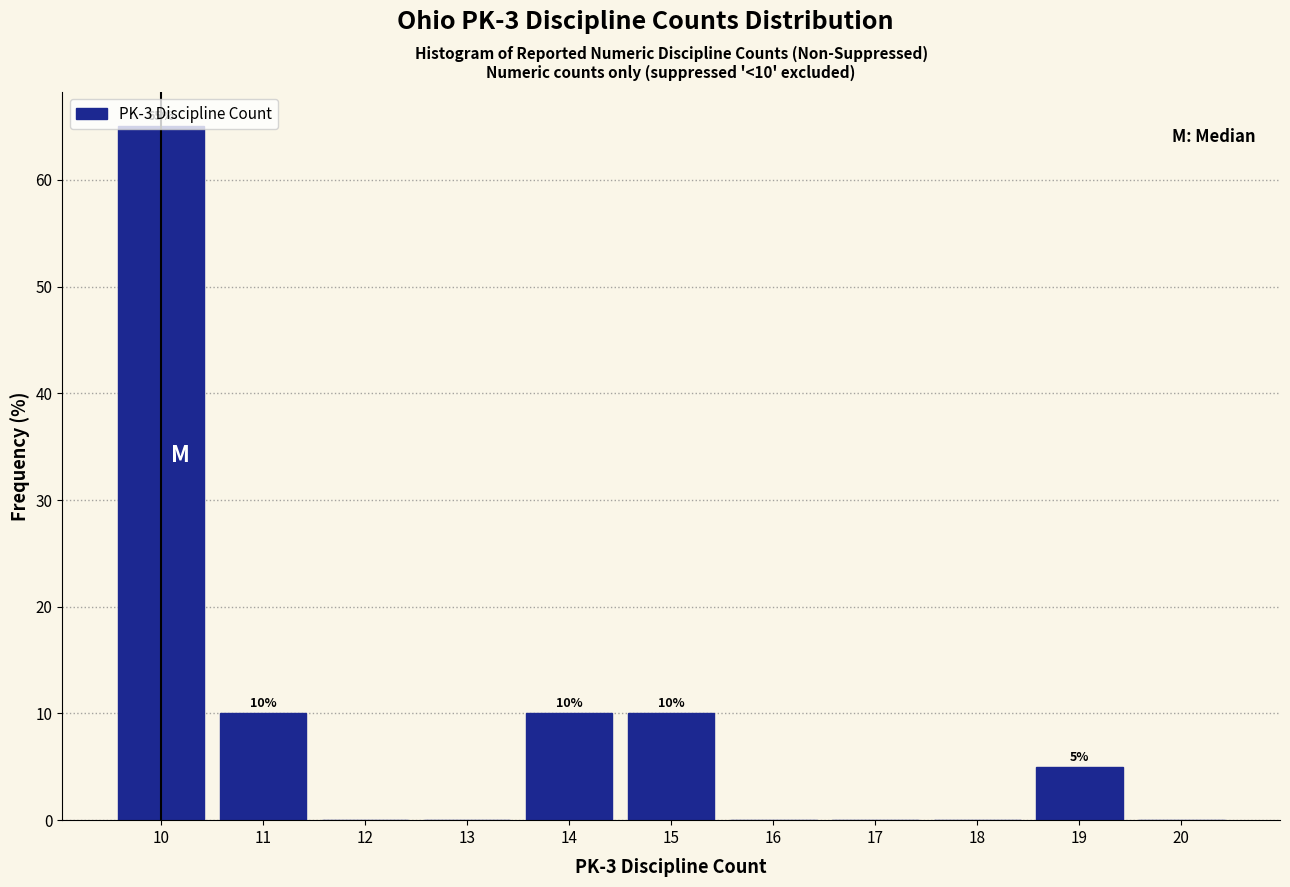

Over which range of the x-axis is the bar tallest?

9.5 to 10.5